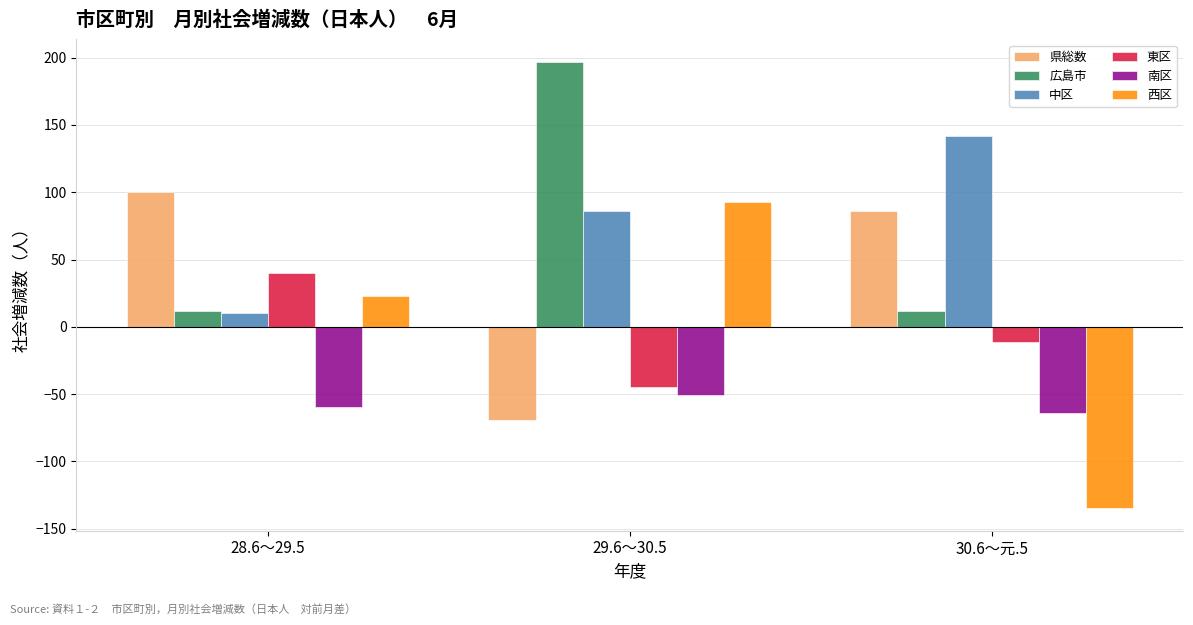

What value does the 中区 series have at 30.6～元.5?

142